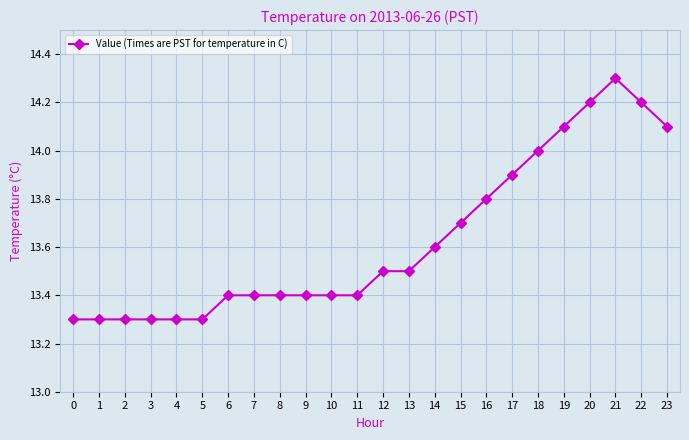

What is the greatest value displayed?

14.3